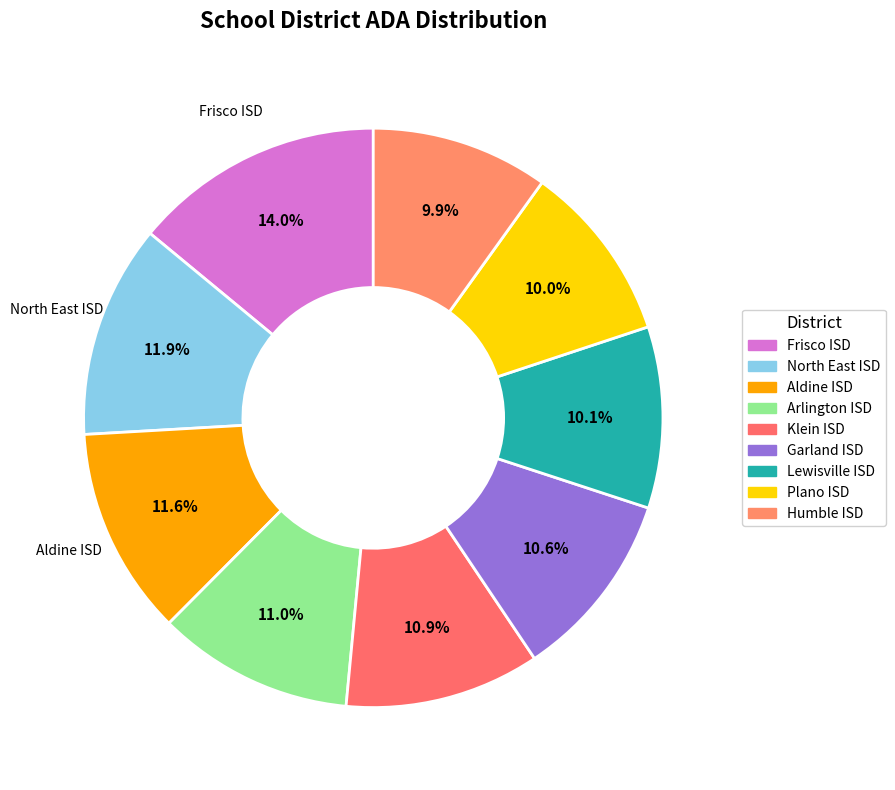

How many segments does this pie chart have?

9